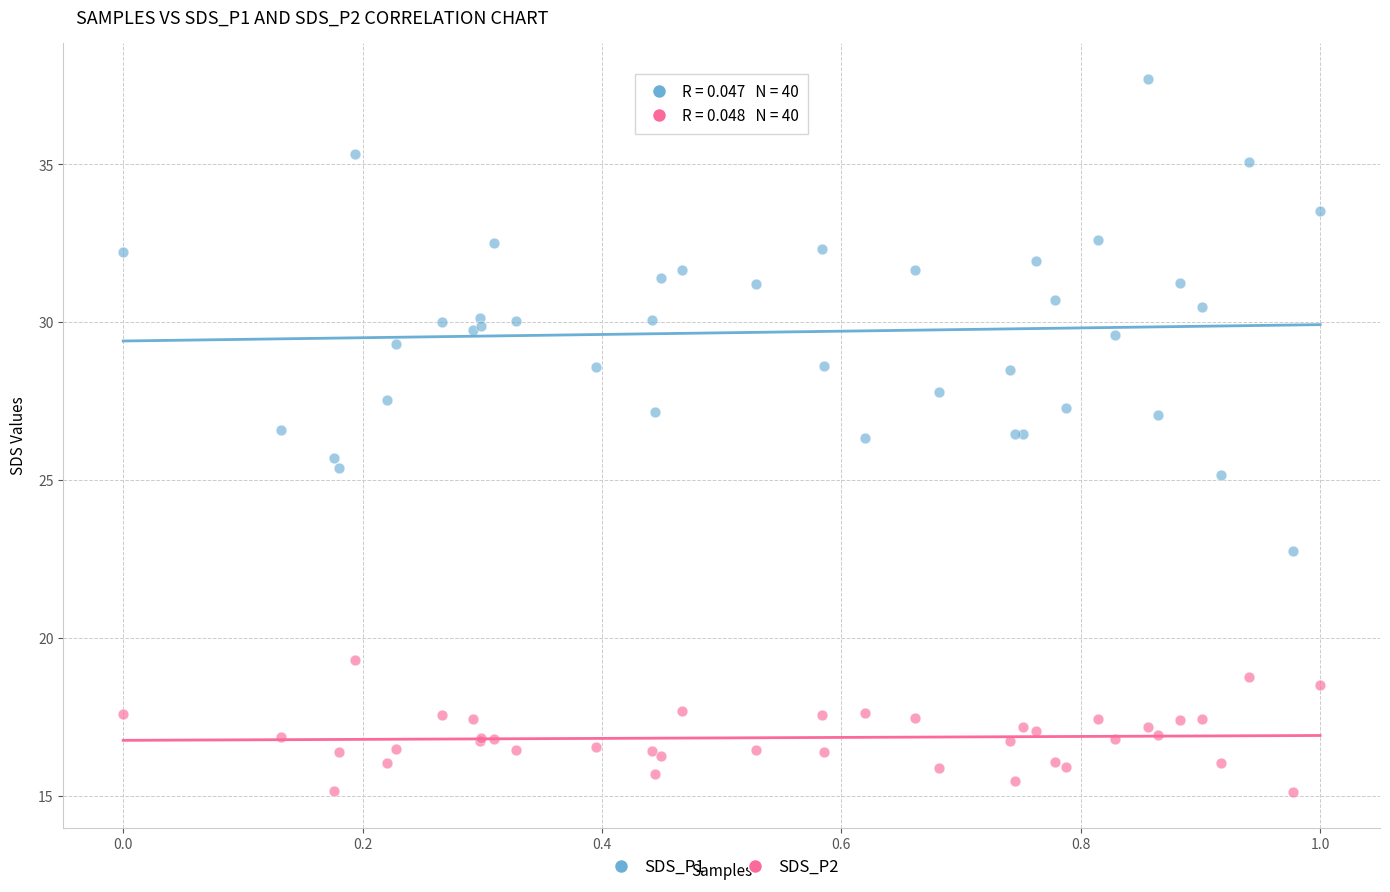

Which series has the largest Y range (max minus min)?

SDS_P1